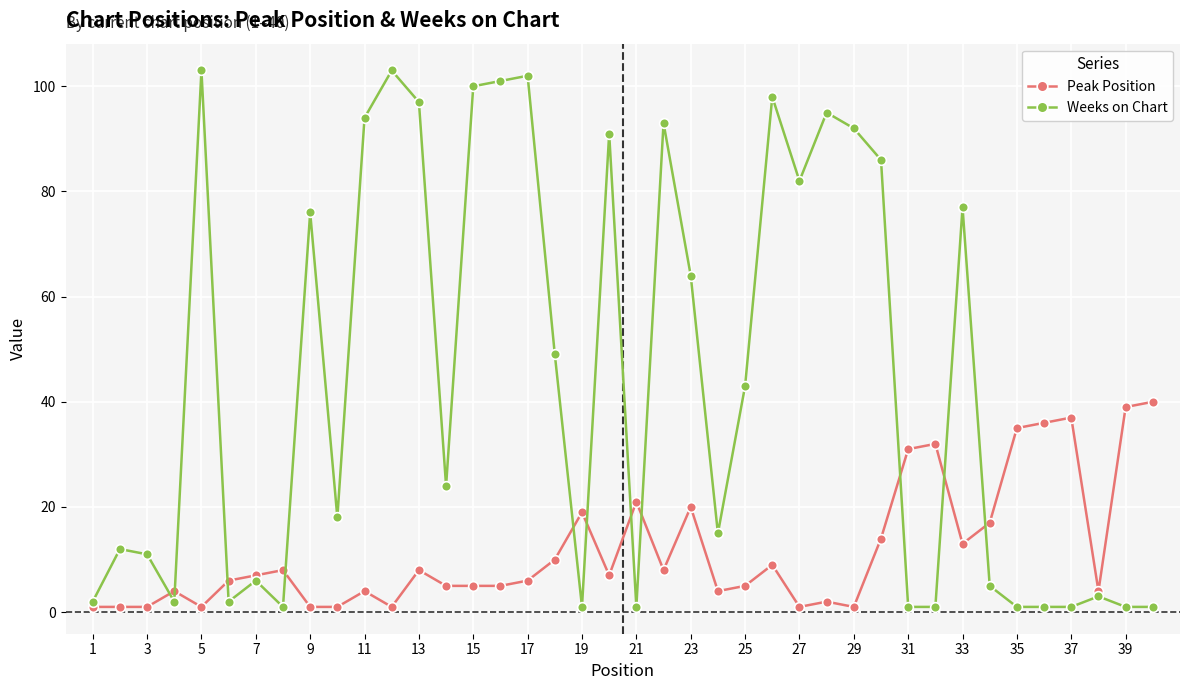

Which series has the largest range (max minus min)?

Weeks on Chart